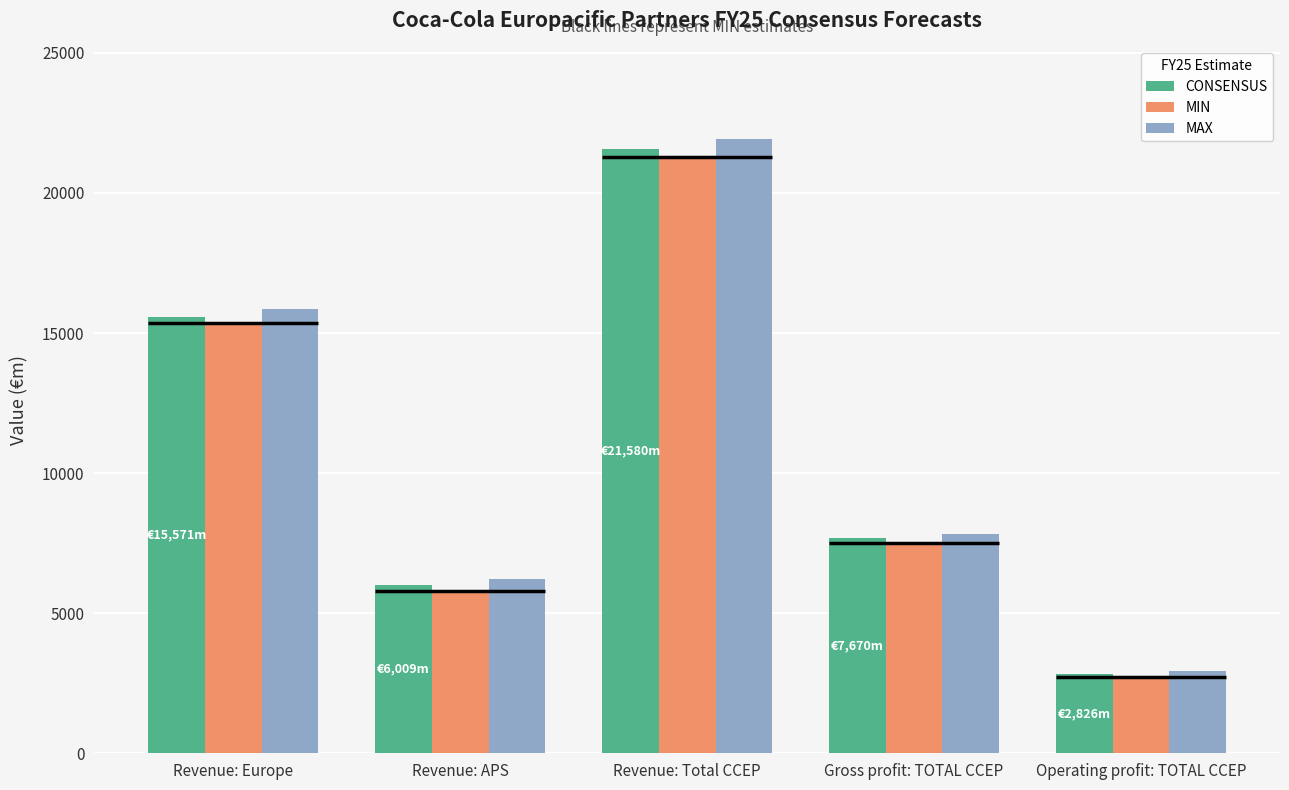

Reading left to right, list all the values displayed in this chart.

CONSENSUS: 15571.4	6008.6	21580.0	7669.6	2826.3
MIN: 15343.3	5803.7	21290.8	7501.7	2720.5
MAX: 15843.0	6203.6	21937.7	7829.1	2926.8